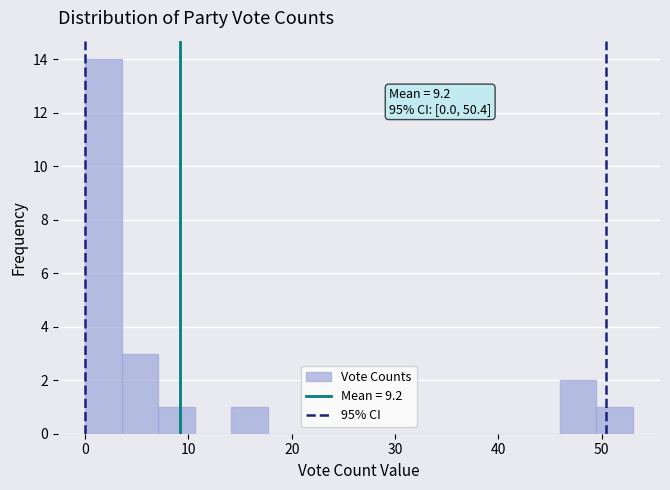

Around what value on the x-axis is the tallest bar? Give the approximate position of its centre, as read against the axis.

2